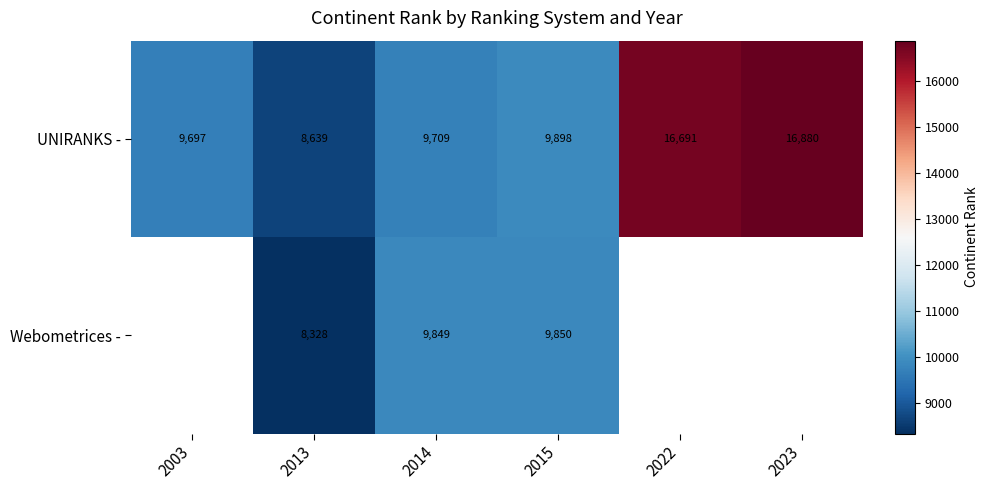

How many data points in UNIRANKS - are less than 9898?

3